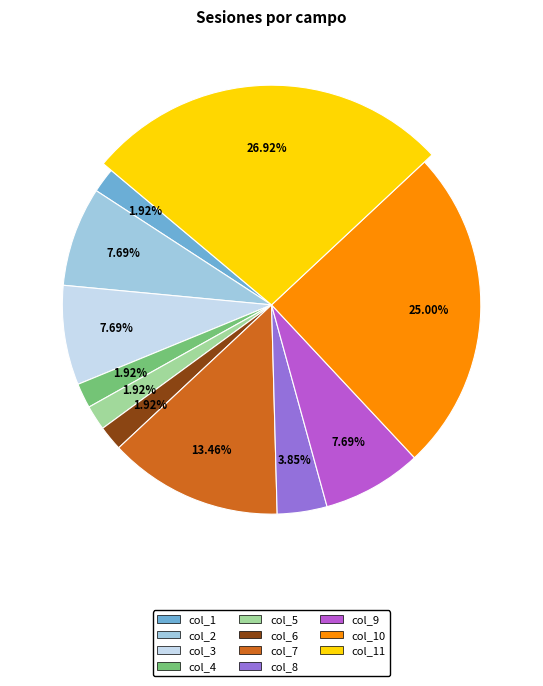

What is the change in value from col_9 to col_10?

+9